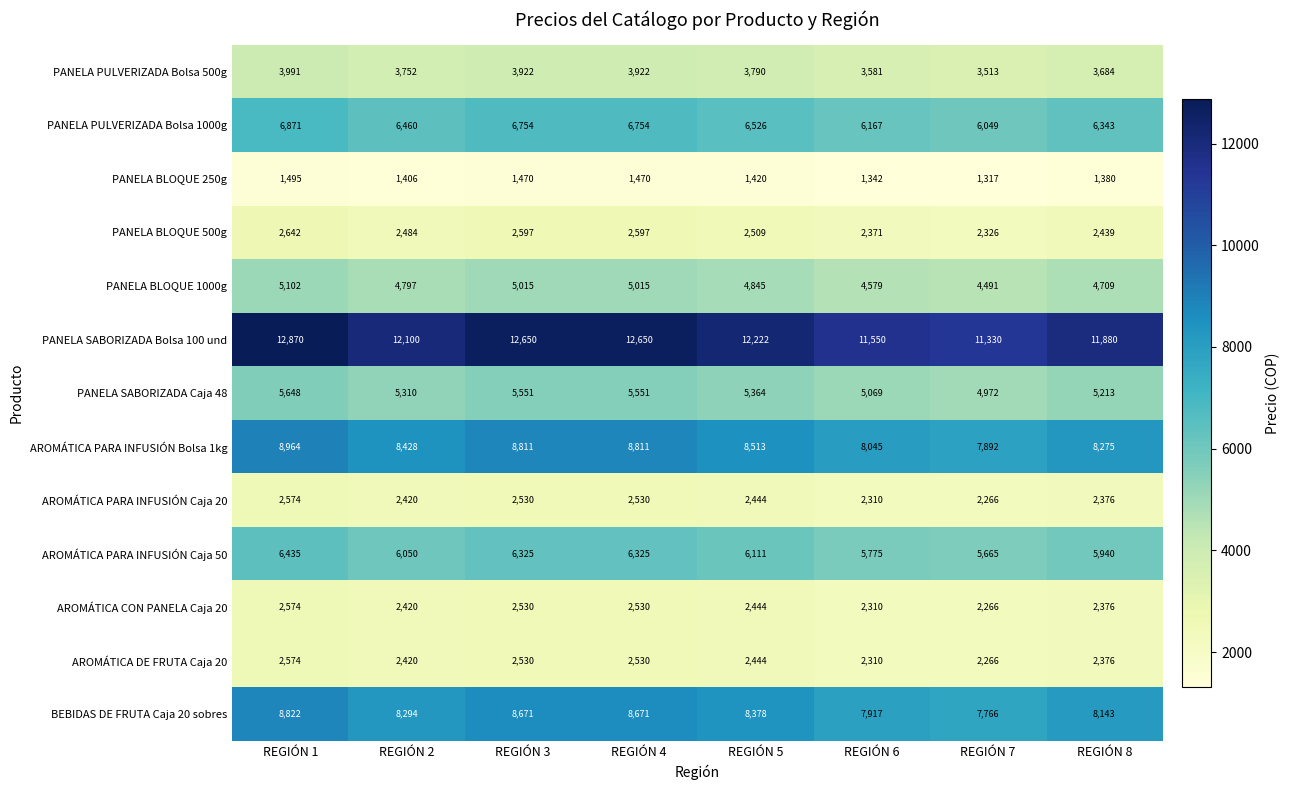

Count the BEBIDAS DE FRUTA Caja 20 sobres values in the range 8143 to 8671.

5